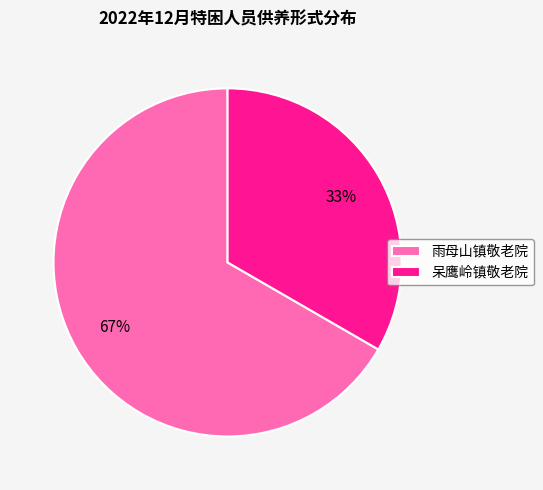

Is there any slice that represents more than half of the pie?

Yes